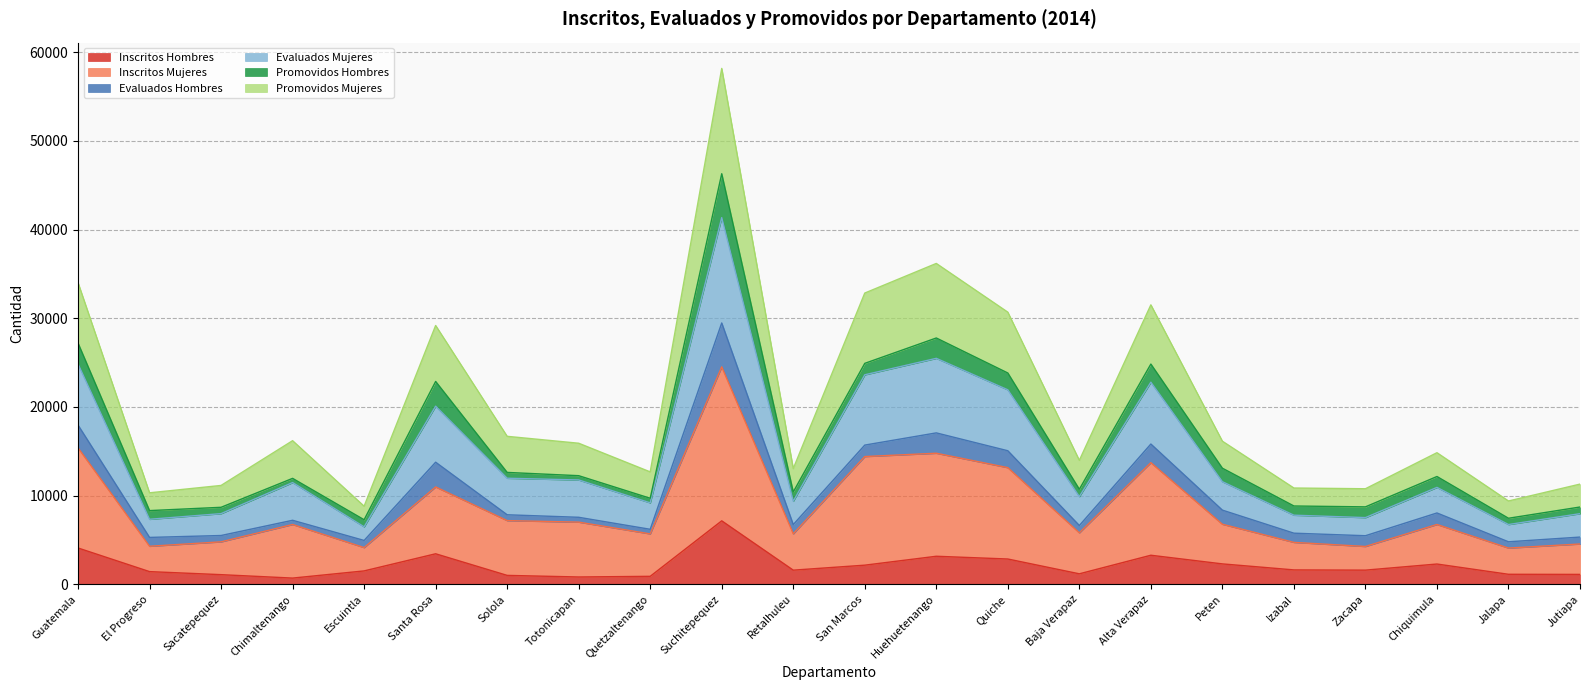

Which category has the lowest value across all series?

Chimaltenango